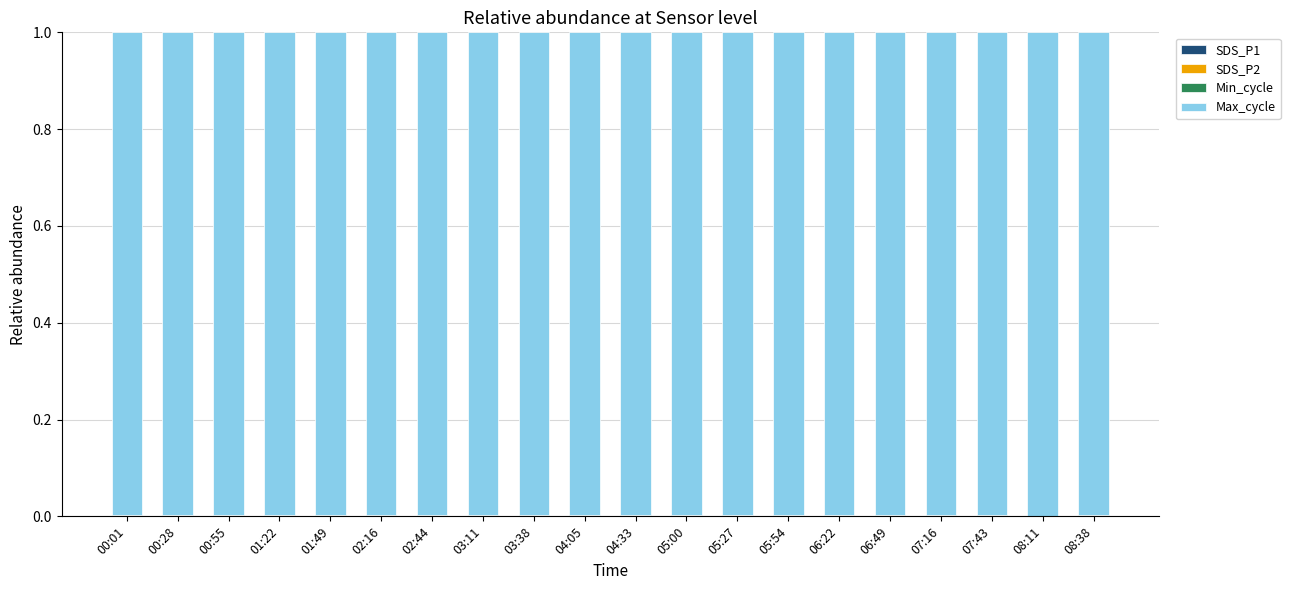

At which label is SDS_P1 closest to 0?

08:11